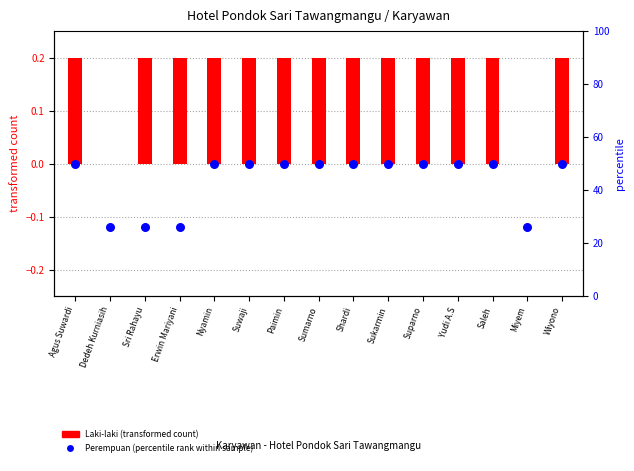

What are all the series names shown in the legend?

Laki-laki (transformed count), Perempuan (percentile rank within sample)